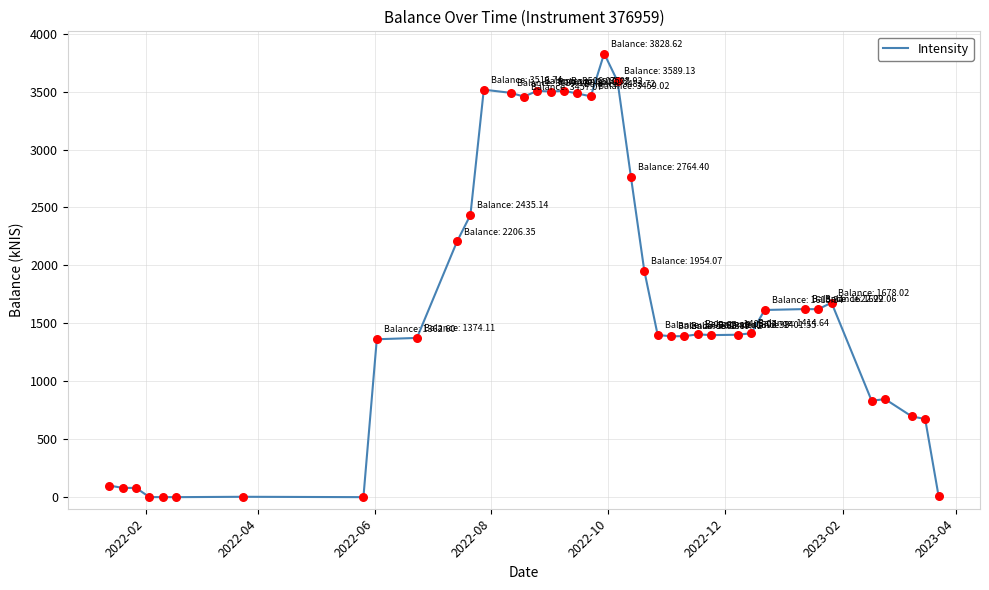

What is the greatest value displayed?

3828.6